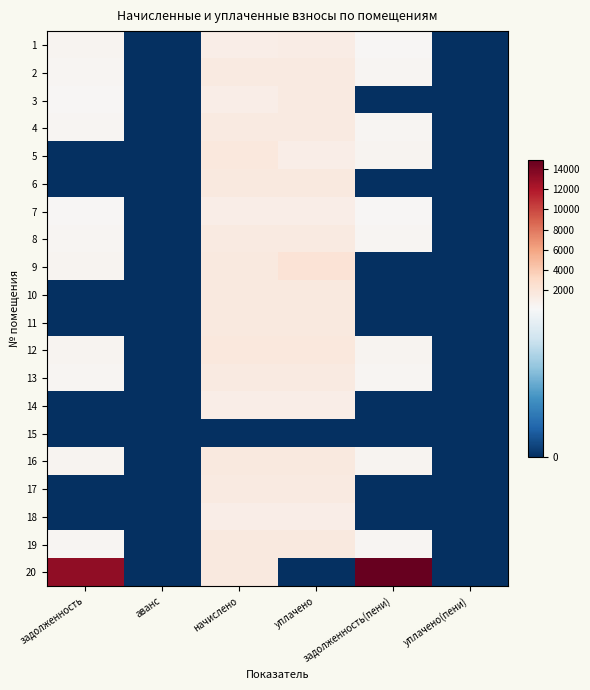

Which series has the largest total across all categories?

20